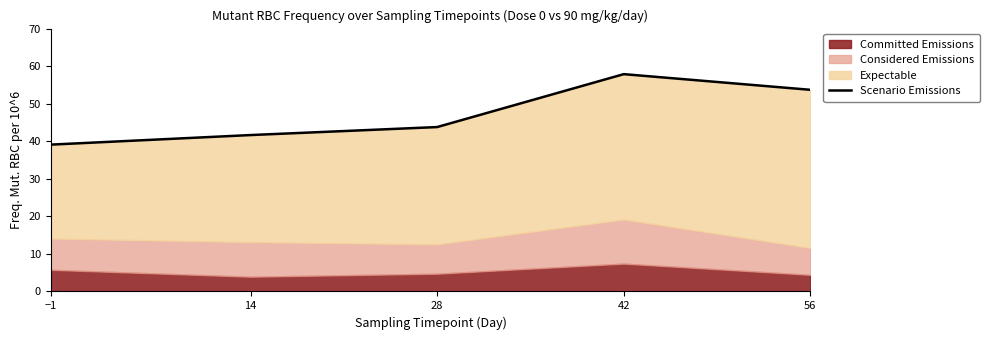

Which has a higher value, −1 or 42?

42